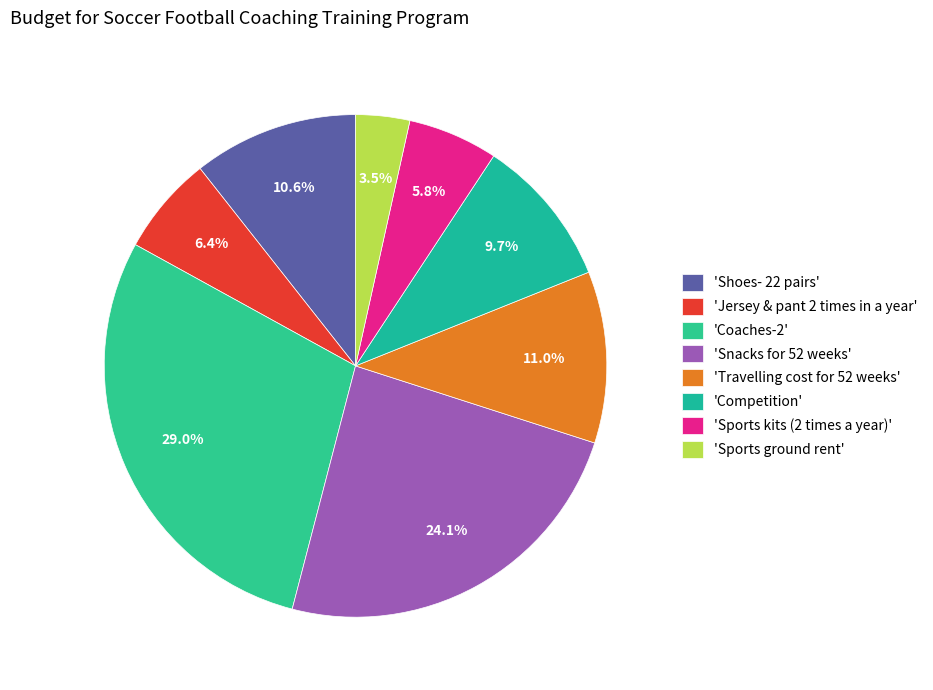

Is there a majority slice in this chart?

No